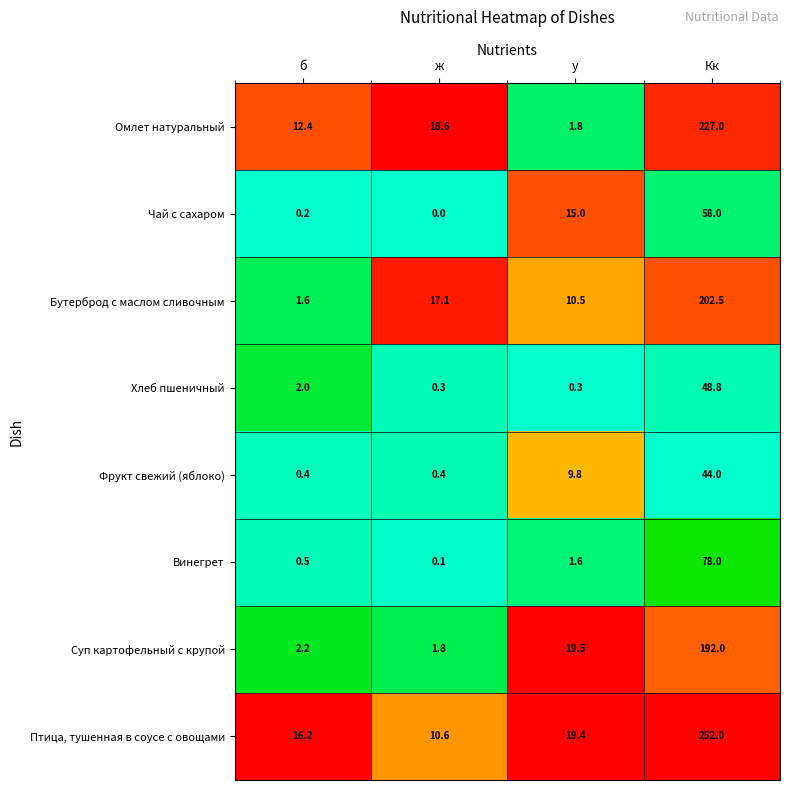

What is the highest value of the Винегрет series?

78.0